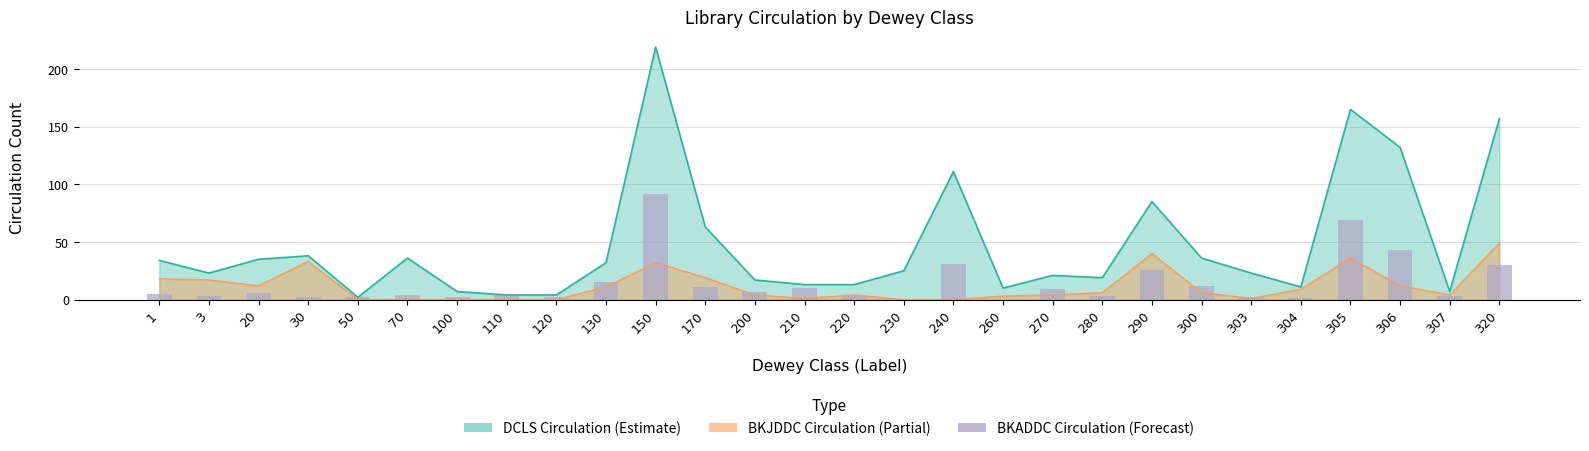

Are the bars grouped side by side (vs. stacked)?

No